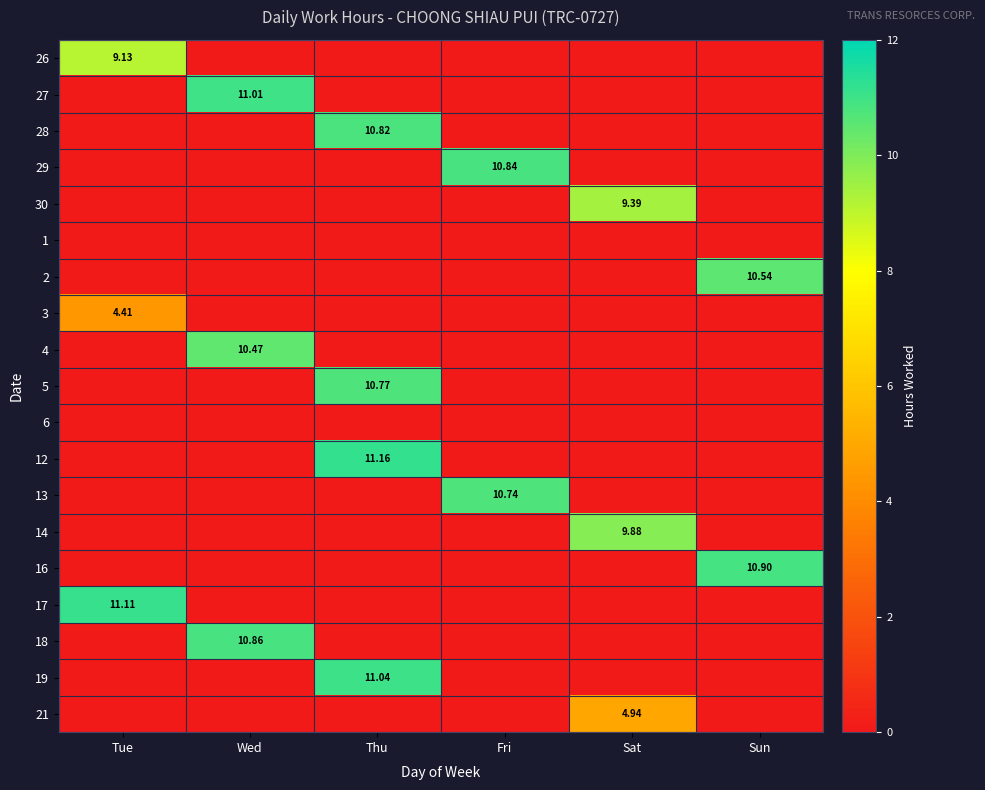

How many data points in 5 are above 0?

1